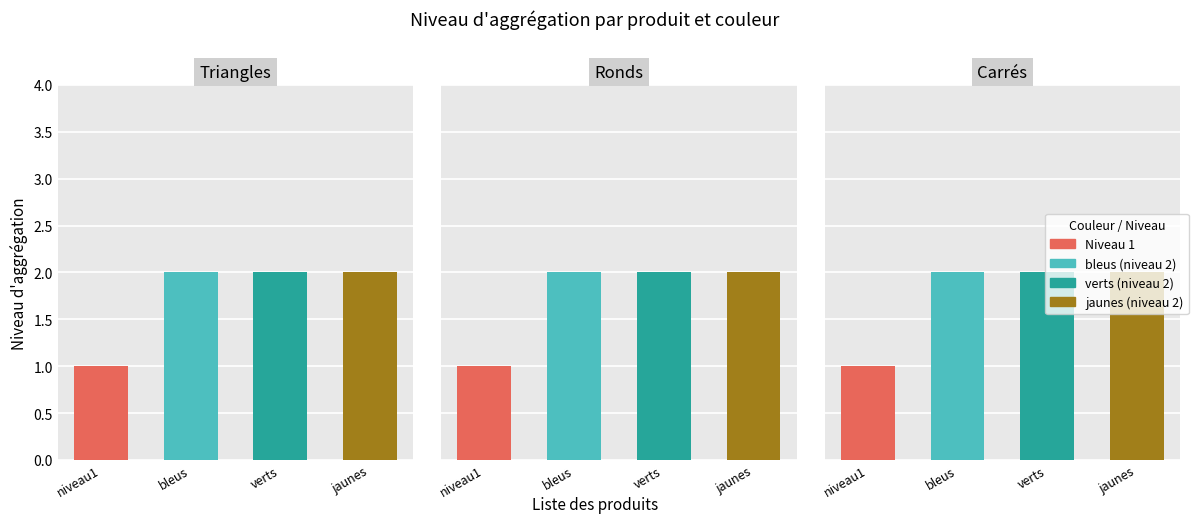

What value does the Niveau d'aggrégation series have at verts?

2